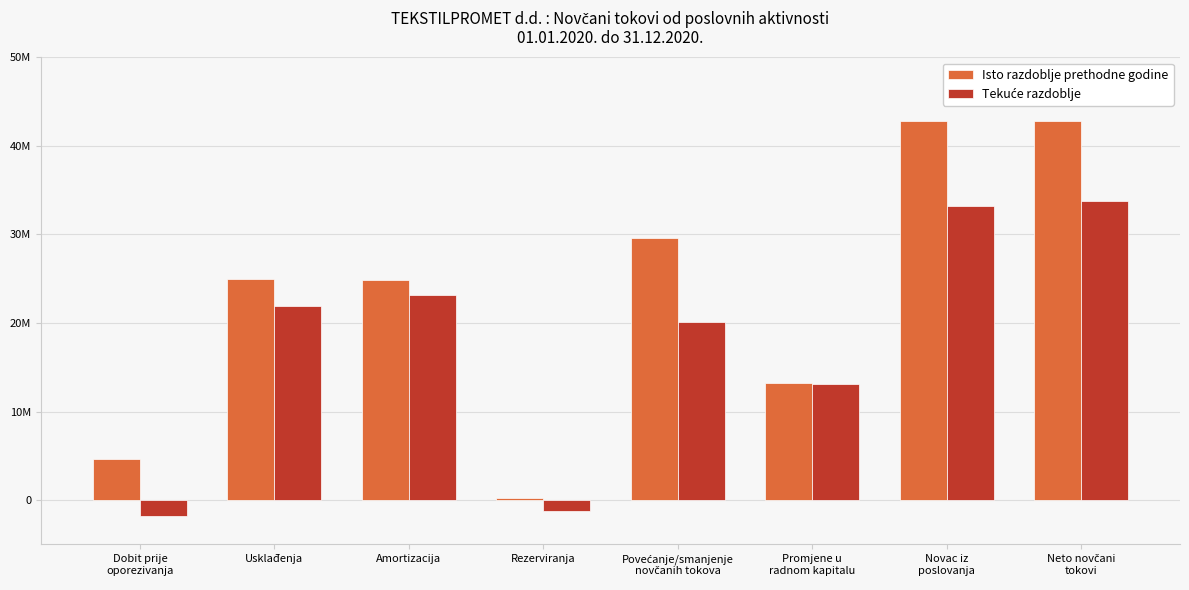

At how many categories does at least one series exceed 5000003?

6